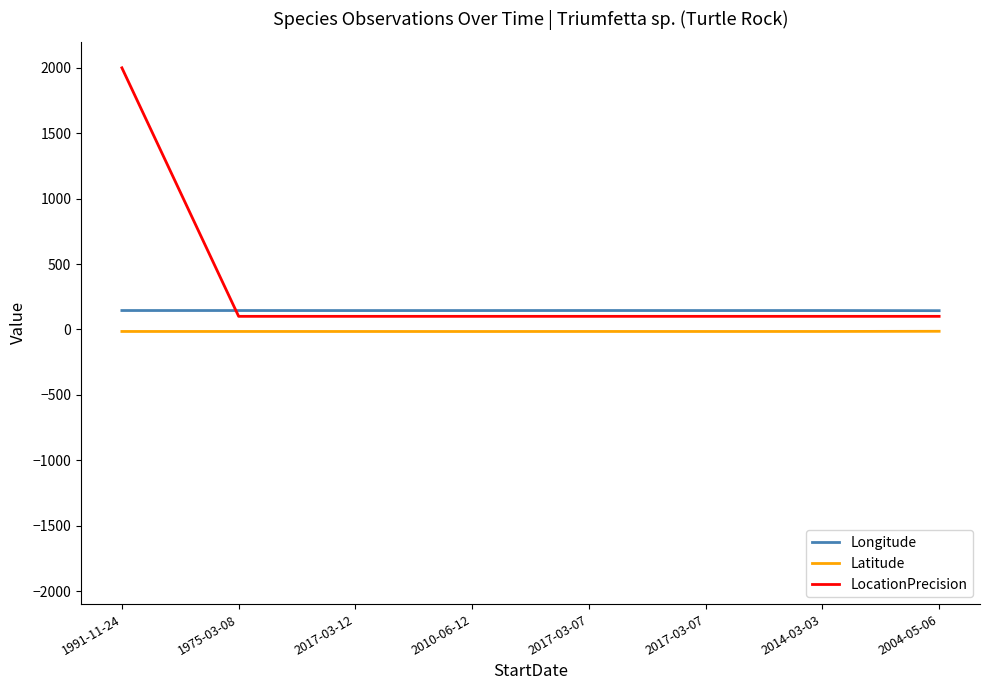

How many lines are shown in the chart?

3